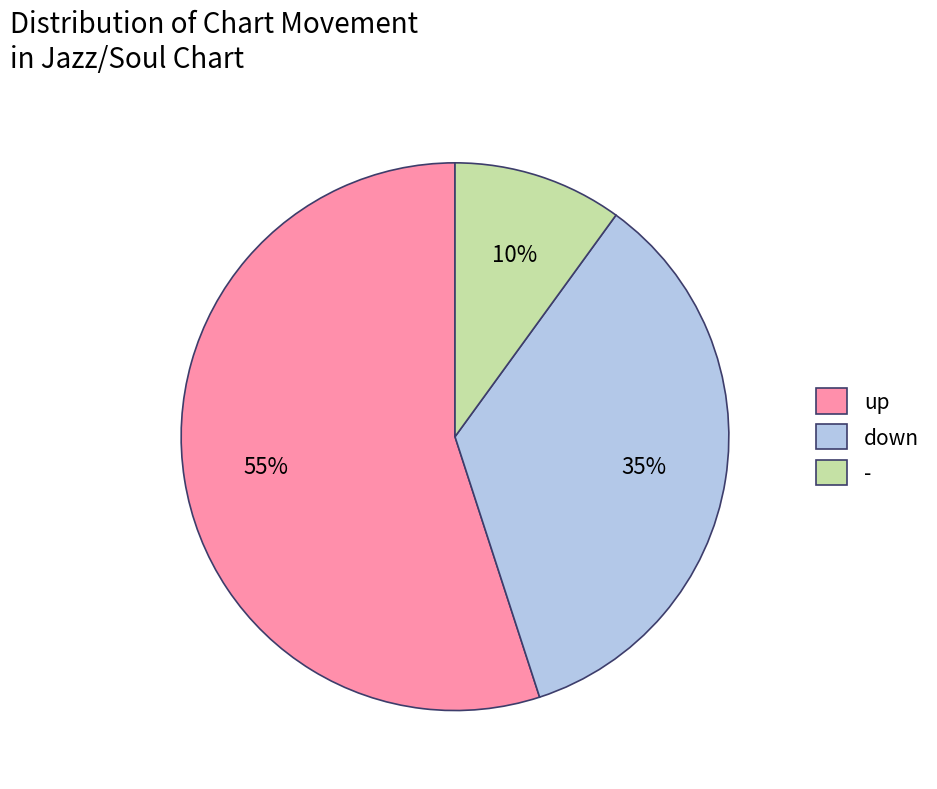

Is the sum of down and up greater than half?

Yes